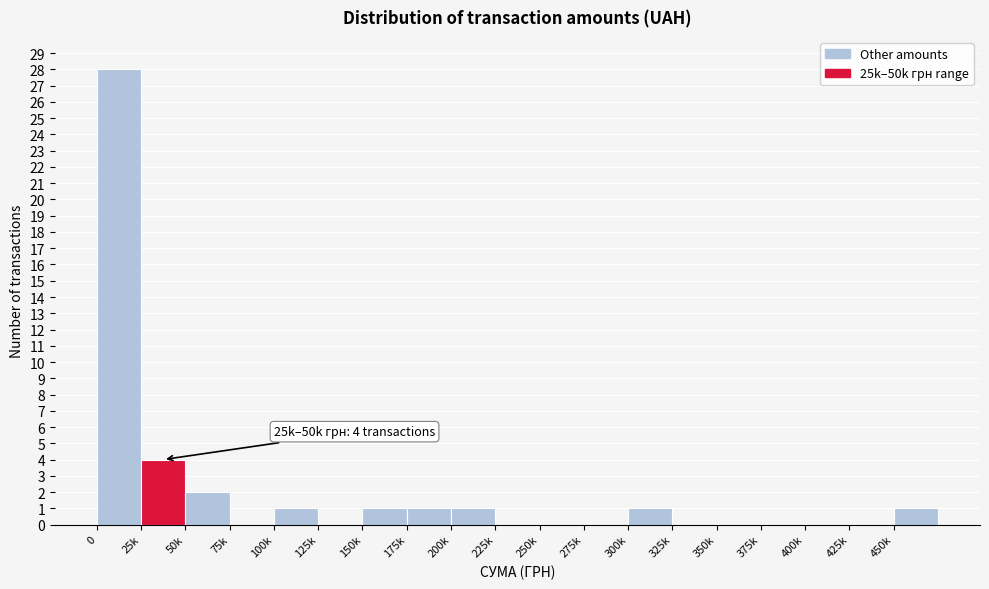

Reading right to left, extract all data points from this chart.

450k=1	425k=0	400k=0	375k=0	350k=0	325k=0	300k=1	275k=0	250k=0	225k=0	200k=1	175k=1	150k=1	125k=0	100k=1	75k=0	50k=2	25k=4	0=28